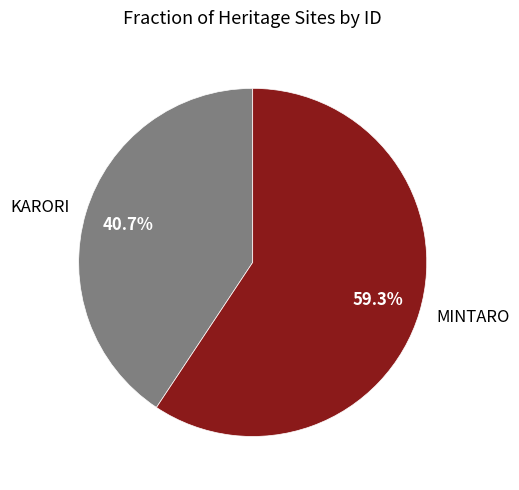

Which slice is the smallest?

KARORI